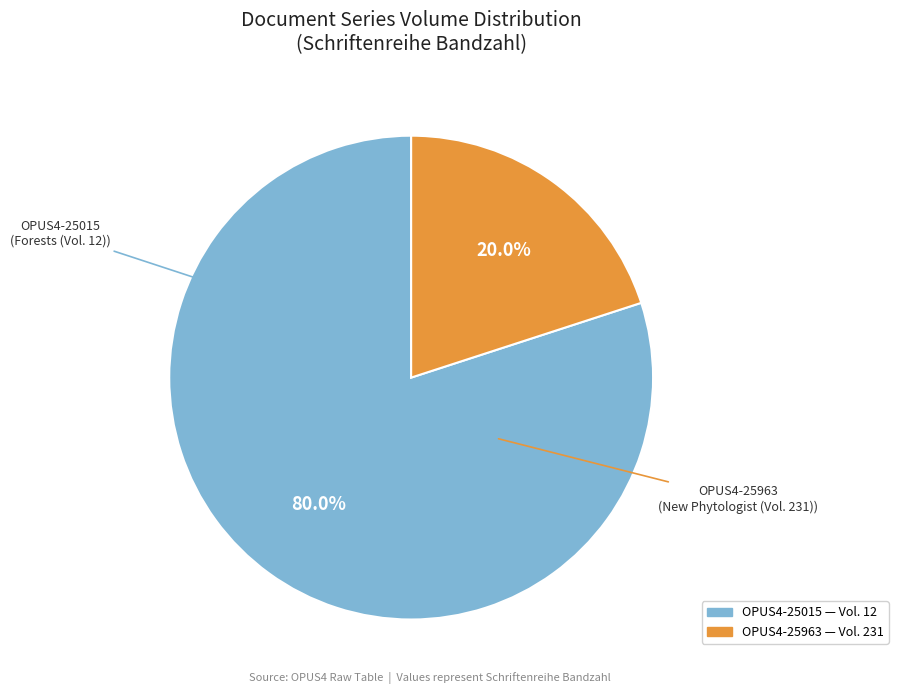

To the nearest percent, what percentage of the pie is OPUS4-25015?

80%